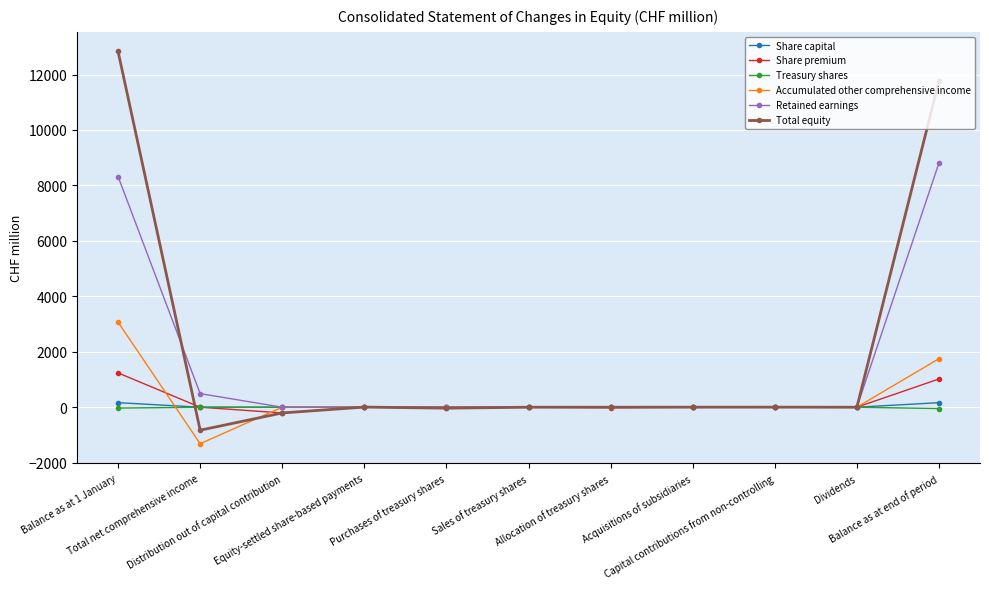

How many data points does each series have?

11